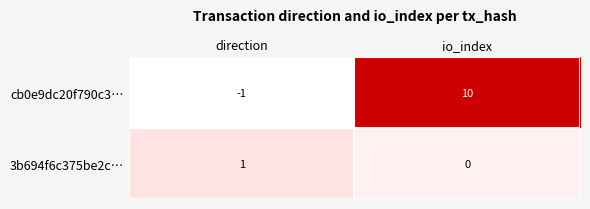

How many series are shown in this chart?

2